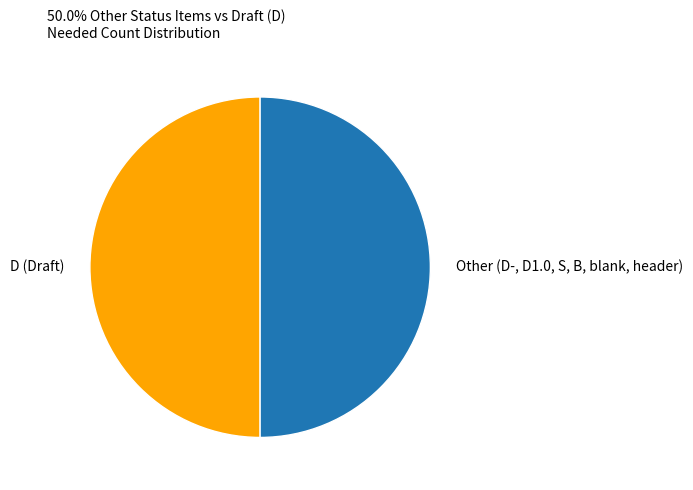

Is the sum of Other (D-, D1.0, S, B, blank, header) and D (Draft) greater than half?

Yes